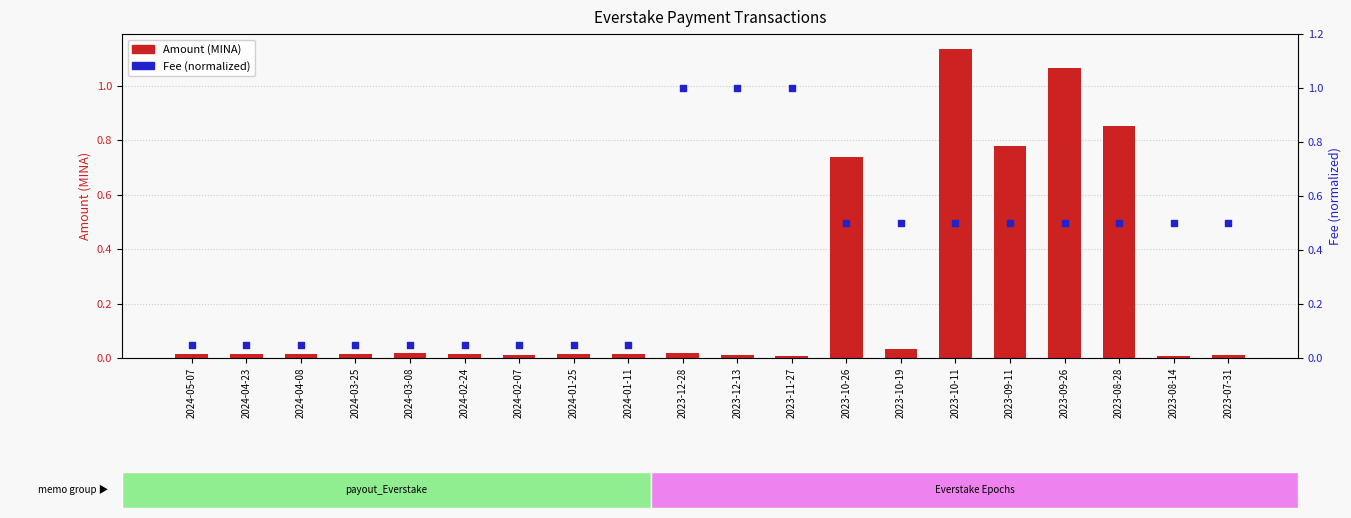

What are all the series names shown in the legend?

Amount (MINA), Fee (normalized)